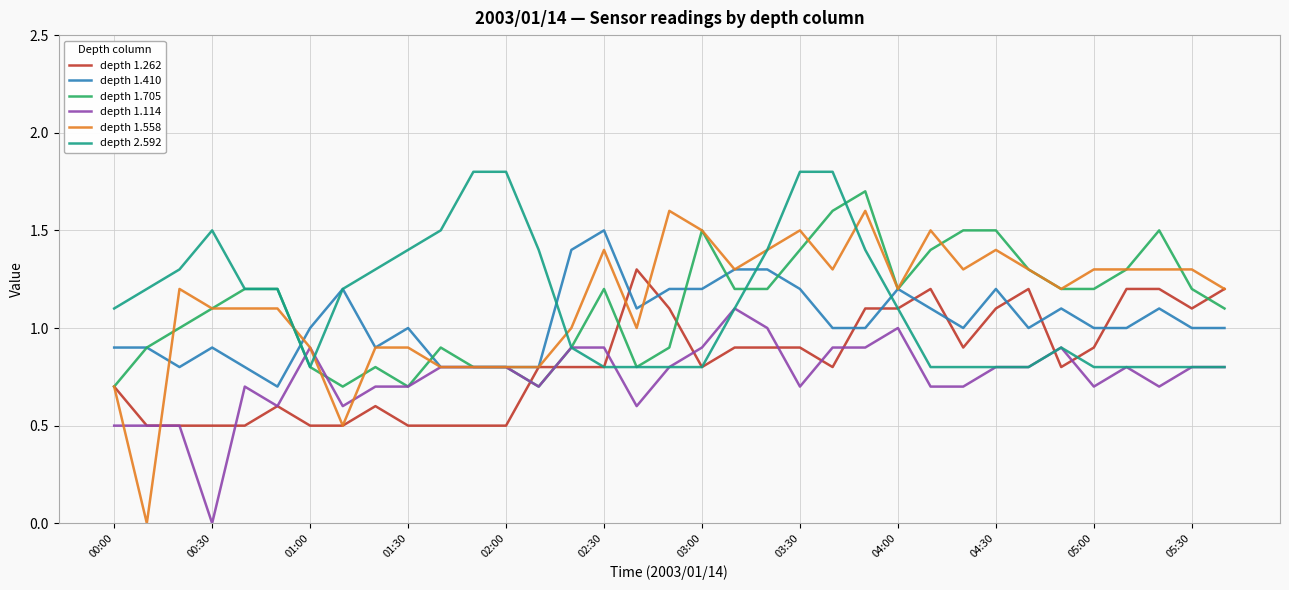

What is the maximum value shown in the chart?

1.8